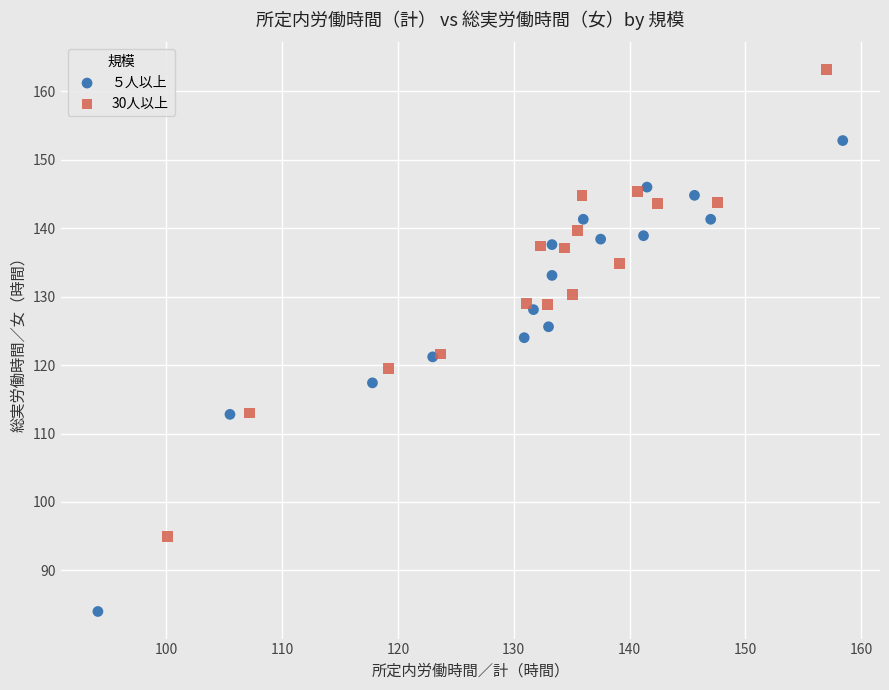

Which series reaches the maximum Y coordinate?

30人以上